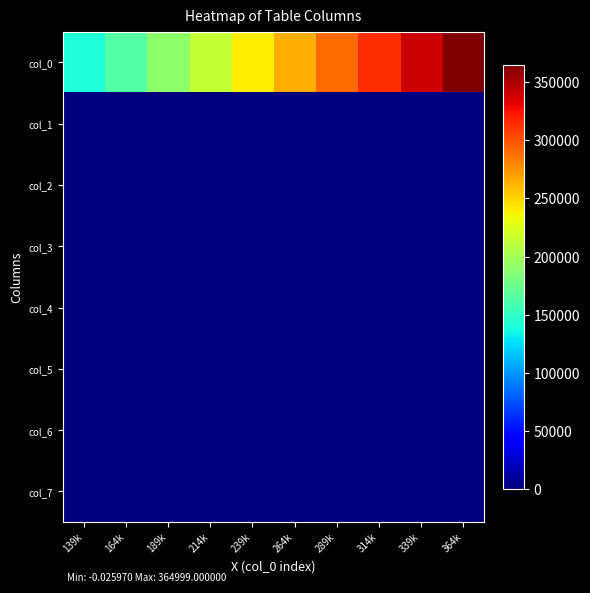

Reading left to right, what are all the values shown in this chart?

col_0: 139k=139999.0	164k=164999.0	189k=189999.0	214k=214999.0	239k=239999.0	264k=264999.0	289k=289999.0	314k=314999.0	339k=339999.0	364k=364999.0
col_1: 139k=0.1	164k=0.1	189k=0.1	214k=0.1	239k=0.1	264k=0.1	289k=0.1	314k=0.1	339k=0.1	364k=0.1
col_2: 139k=0.0	164k=0.0	189k=0.0	214k=0.0	239k=0.0	264k=0.0	289k=0.0	314k=0.0	339k=0.0	364k=0.0
col_3: 139k=0.1	164k=0.1	189k=0.1	214k=0.1	239k=0.1	264k=0.1	289k=0.1	314k=0.1	339k=0.1	364k=0.1
col_4: 139k=0.0	164k=0.0	189k=0.0	214k=0.0	239k=0.0	264k=0.0	289k=0.0	314k=0.0	339k=0.0	364k=0.0
col_5: 139k=0.0	164k=0.0	189k=0.0	214k=0.0	239k=0.0	264k=-0.0	289k=-0.0	314k=-0.0	339k=-0.0	364k=-0.0
col_6: 139k=0.0	164k=0.0	189k=0.0	214k=0.0	239k=0.0	264k=0.0	289k=0.0	314k=0.0	339k=0.0	364k=0.0
col_7: 139k=1.0	164k=1.0	189k=1.0	214k=1.0	239k=1.0	264k=1.0	289k=1.0	314k=1.0	339k=1.0	364k=1.0